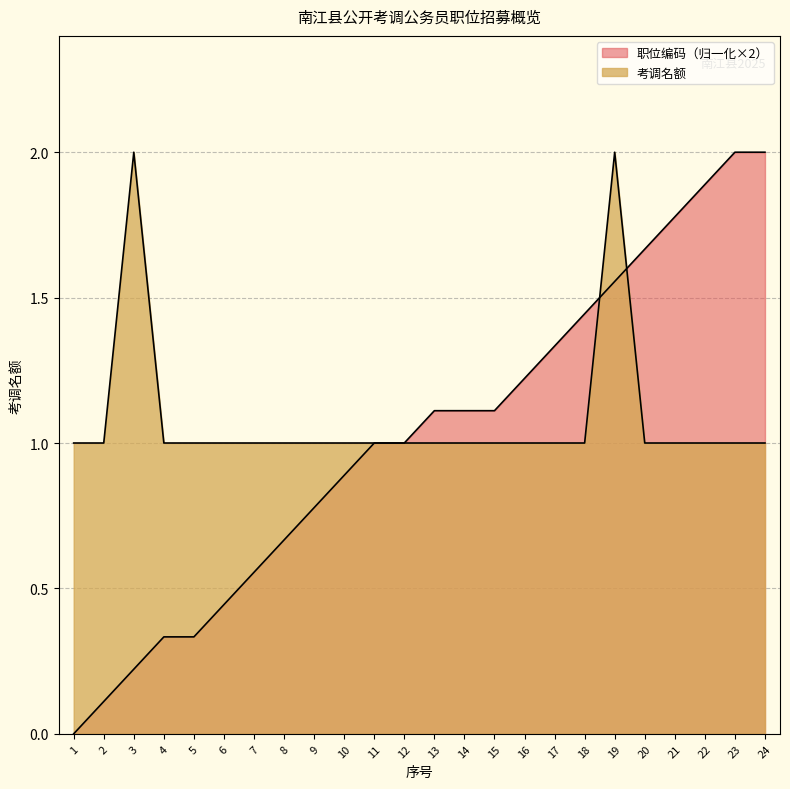

At which label does 职位编码数值 reach its minimum?

1